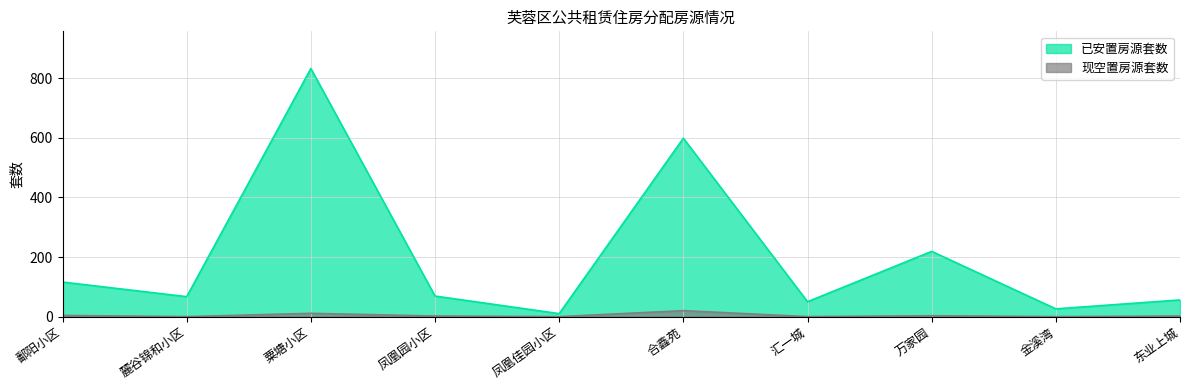

What is the label of the 4th point from the right?

汇一城